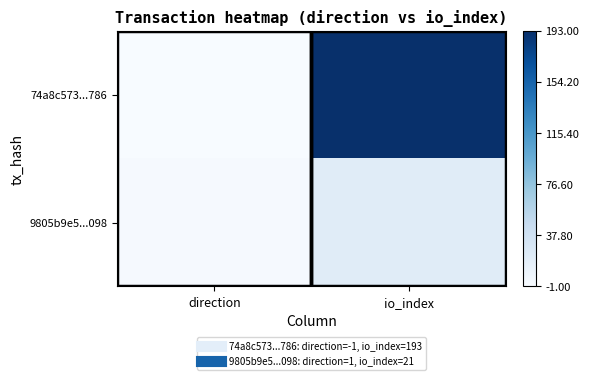

Rank the series by their maximum value, from lowest to highest.

9805b9e5...098, 74a8c573...786